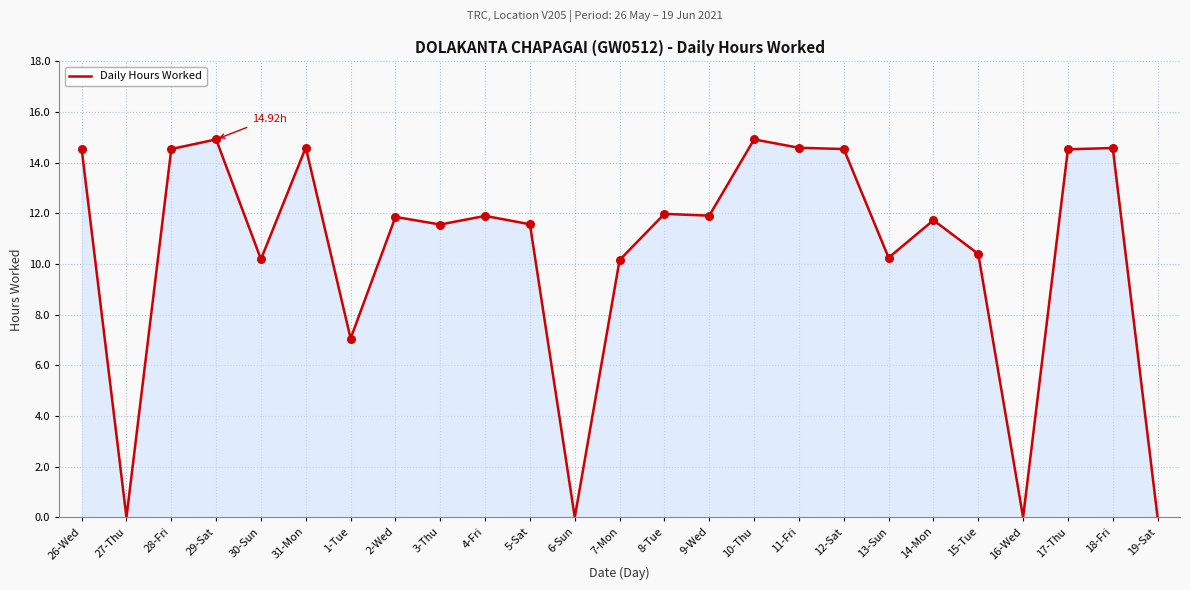

Between 1-Tue and 30-Sun, which is larger?

30-Sun